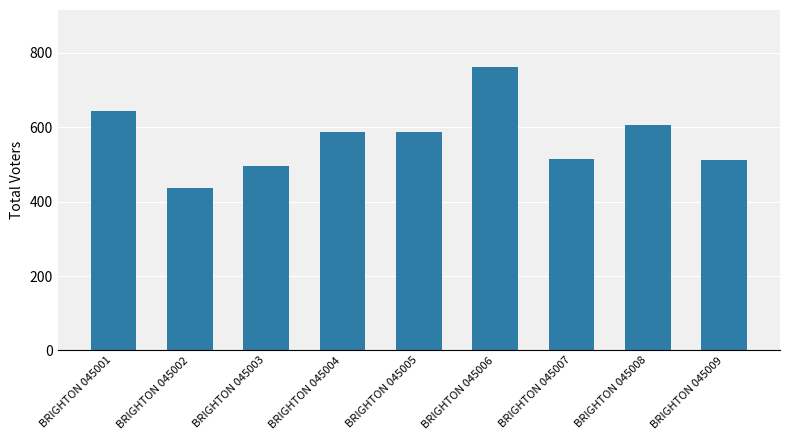

What is the smallest value displayed?

438